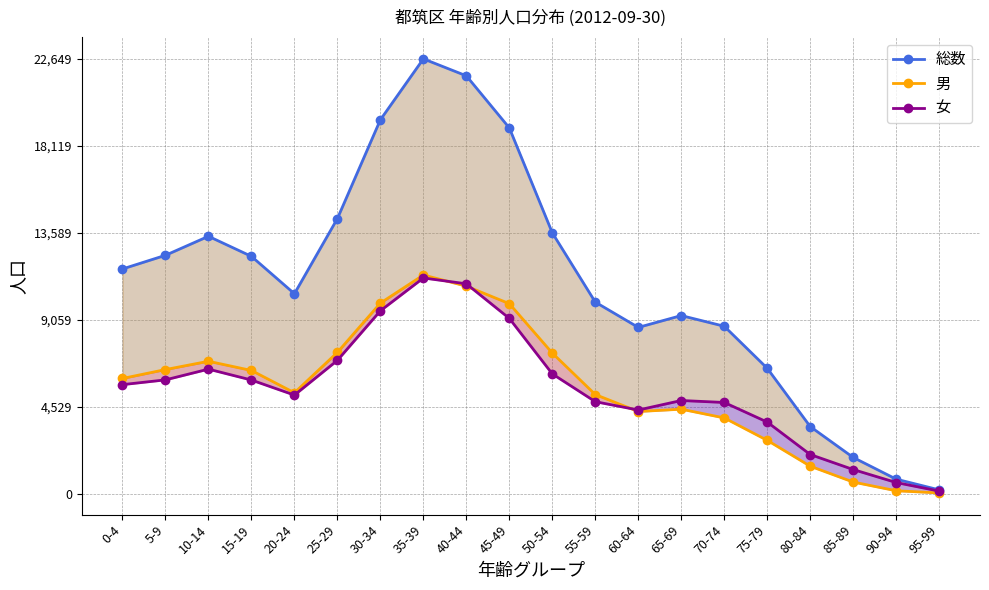

What is the label of the 7th point from the right?

65-69